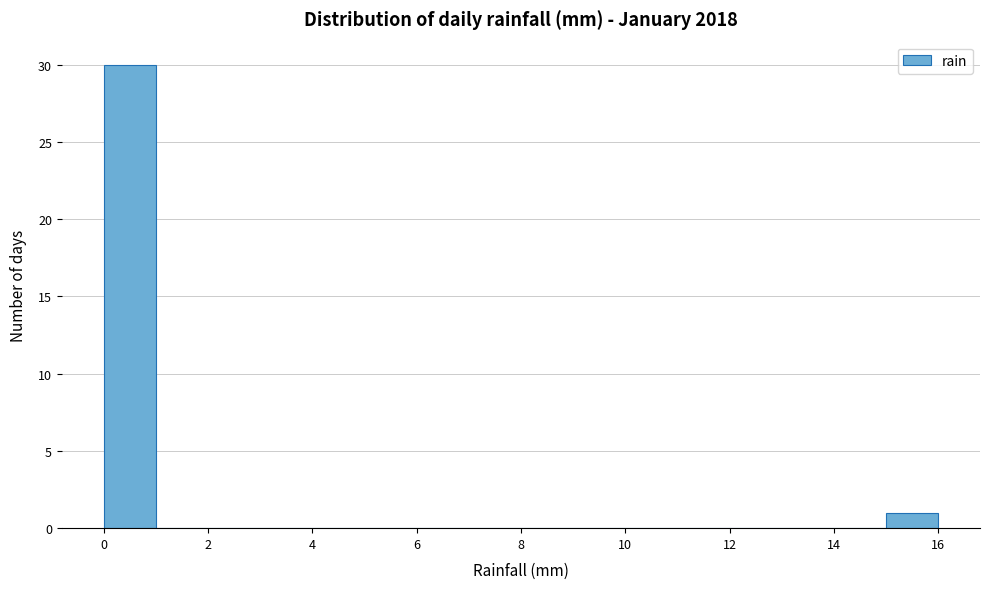

Reading left to right, transcribe this chart: for each bar, give the range it covers on the x-axis and its height. The values are not printed on the chart, so give them approximately, as read against the axis.

0 to 1: 30
1 to 2: 0
2 to 3: 0
3 to 4: 0
4 to 5: 0
5 to 6: 0
6 to 7: 0
7 to 8: 0
8 to 9: 0
9 to 10: 0
10 to 11: 0
11 to 12: 0
12 to 13: 0
13 to 14: 0
14 to 15: 0
15 to 16: 1